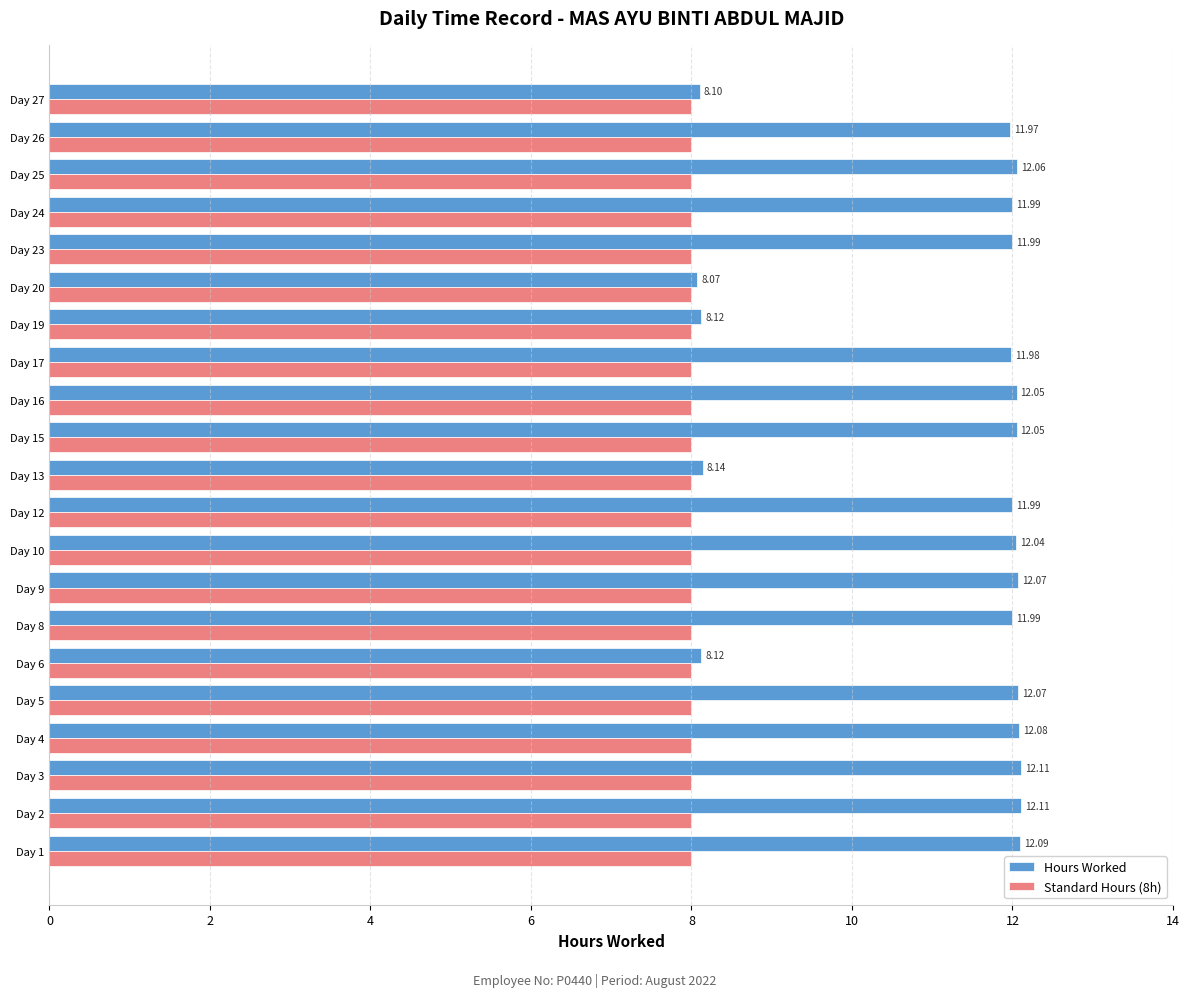

Which series has the largest range (max minus min)?

Hours Worked